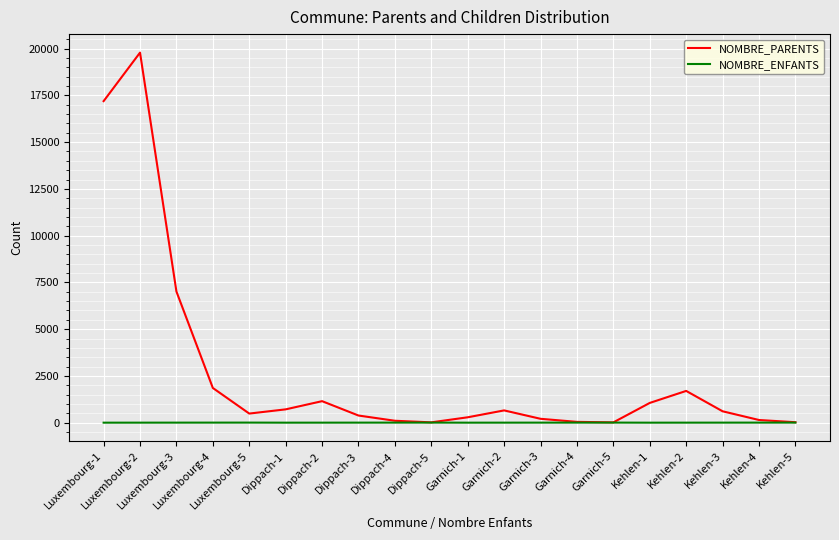

What is the sum of the NOMBRE_PARENTS values at Garnich-2 and Dippach-1?

1370